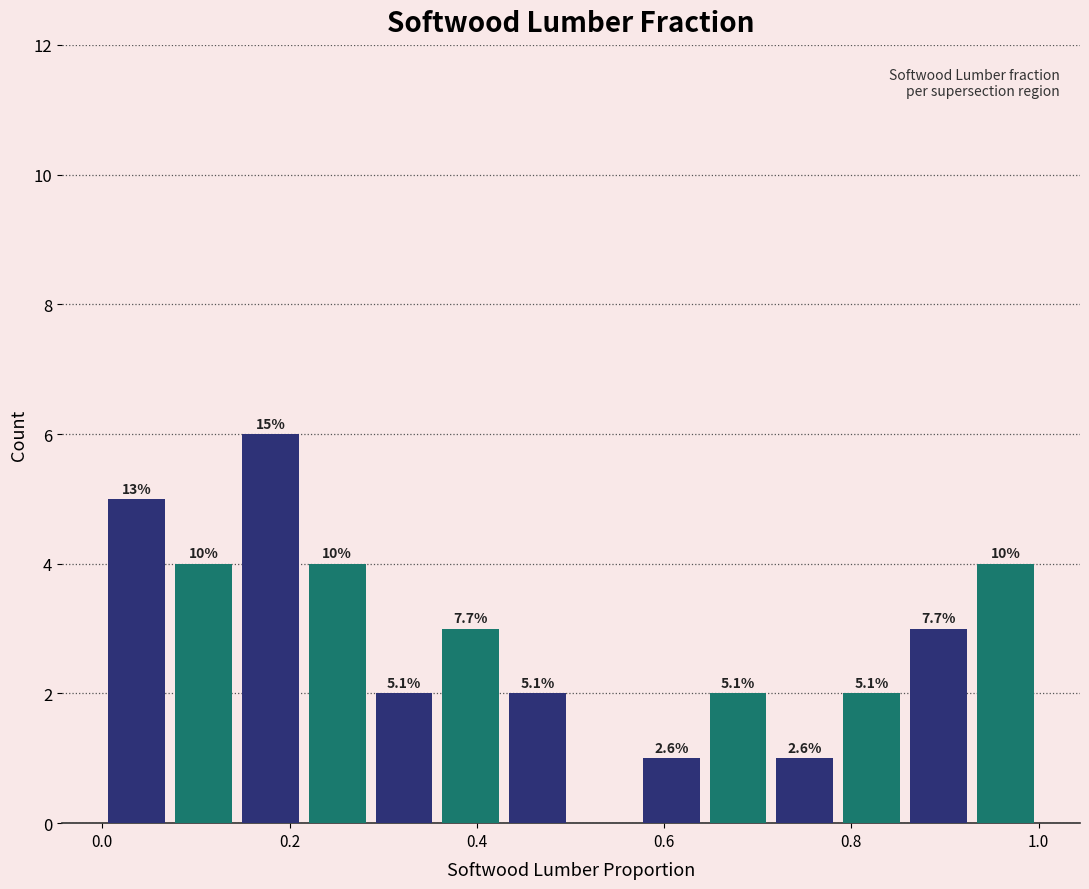

Read against the x-axis, roughly where is the centre of the tallest bar?

0.18